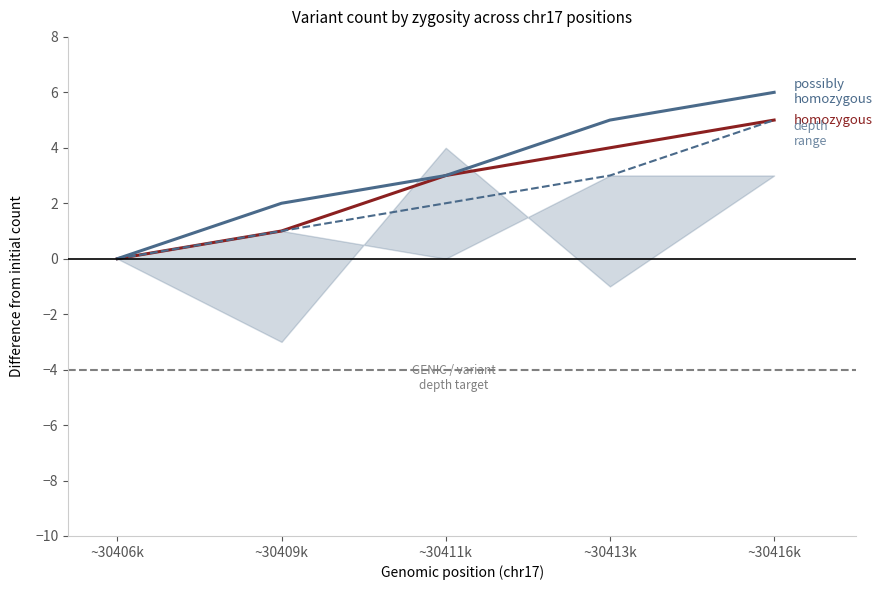

Between ~30411k and ~30416k, which series saw the biggest shift?

possibly homozygous